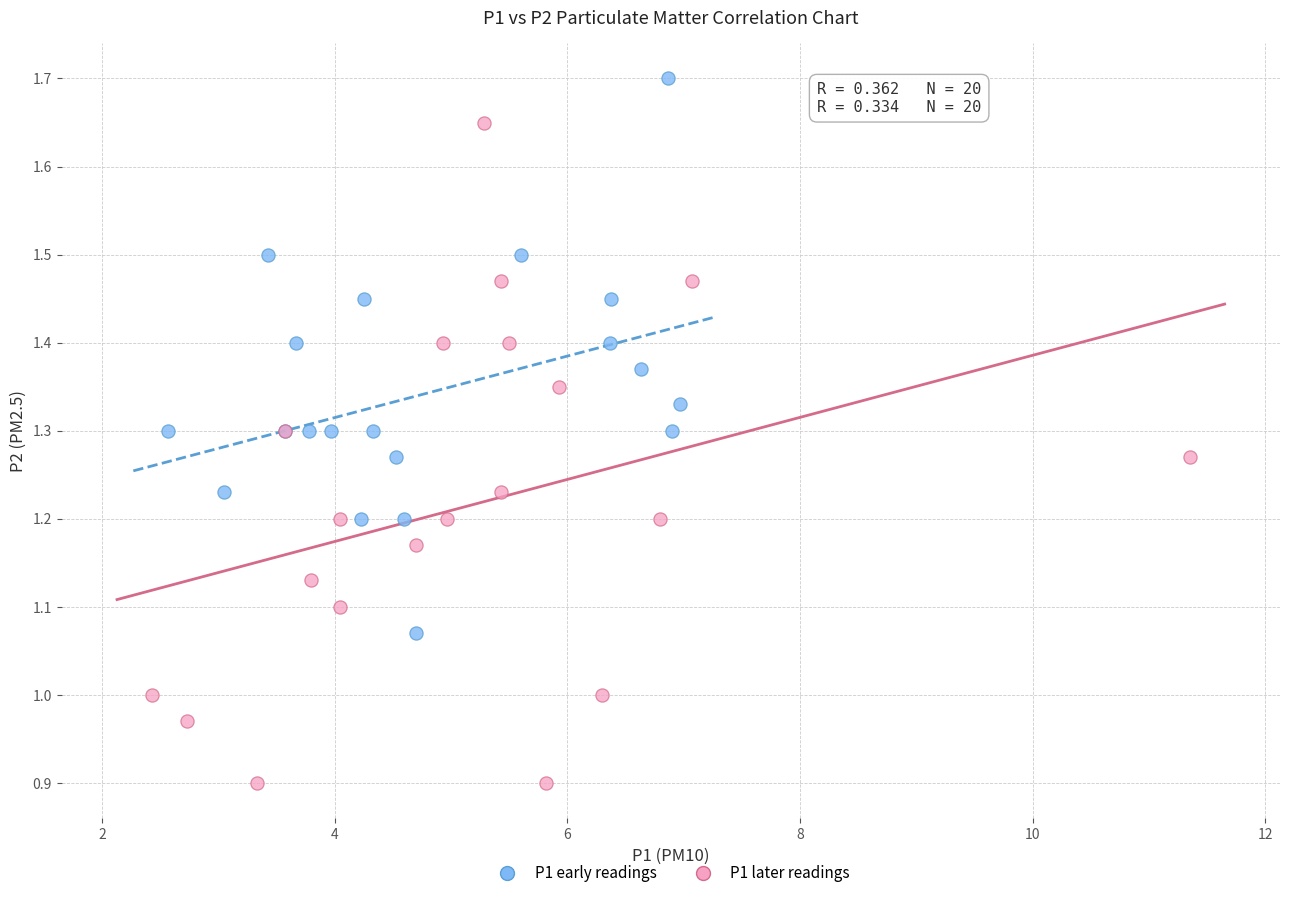

Which series has the widest spread of Y values?

P1 later readings